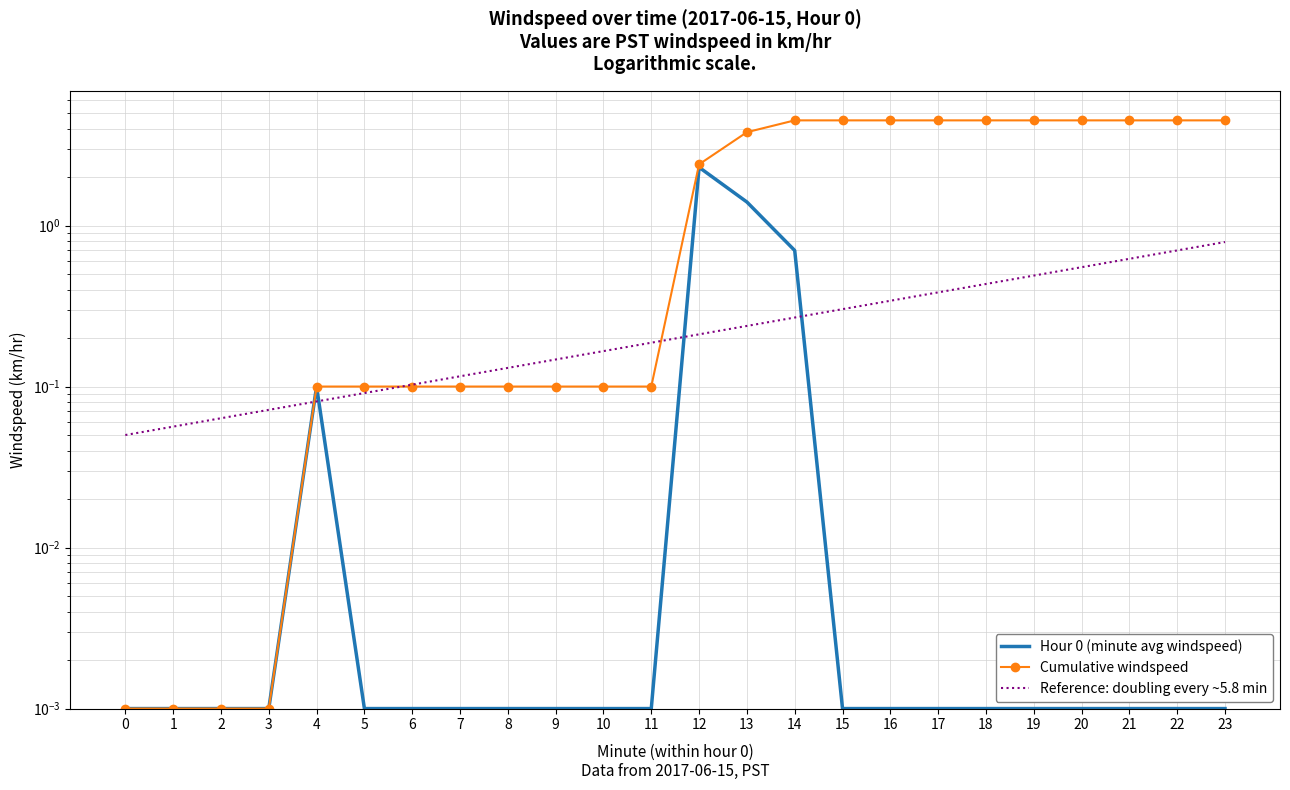

True or false: Reference: doubling every ~5.8 min and Cumulative windspeed cross at least once.

True